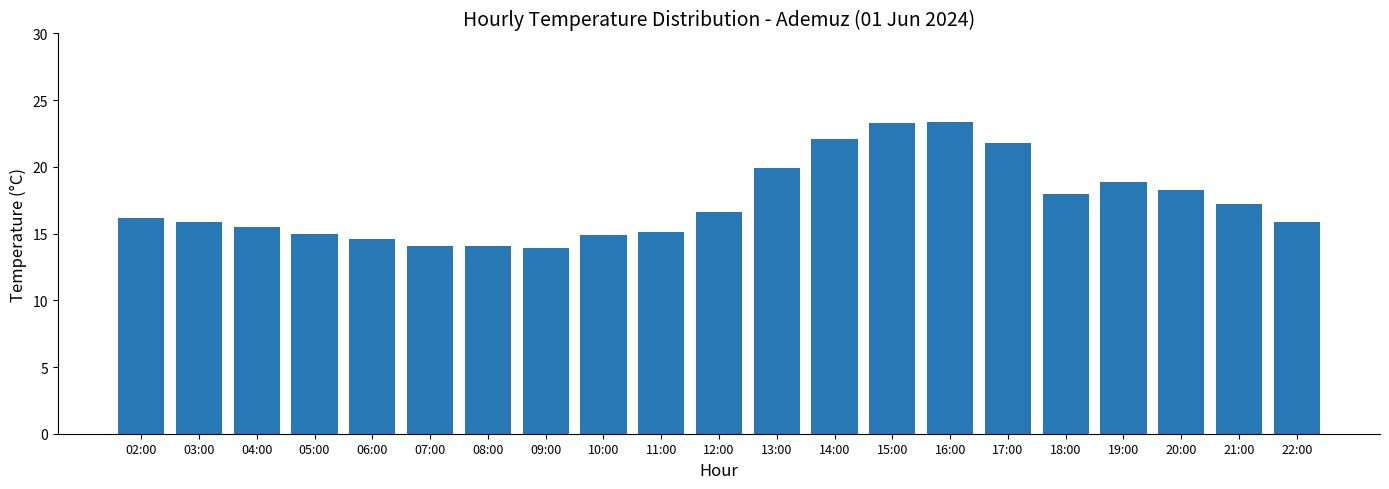

What is the minimum value shown in the chart?

13.9